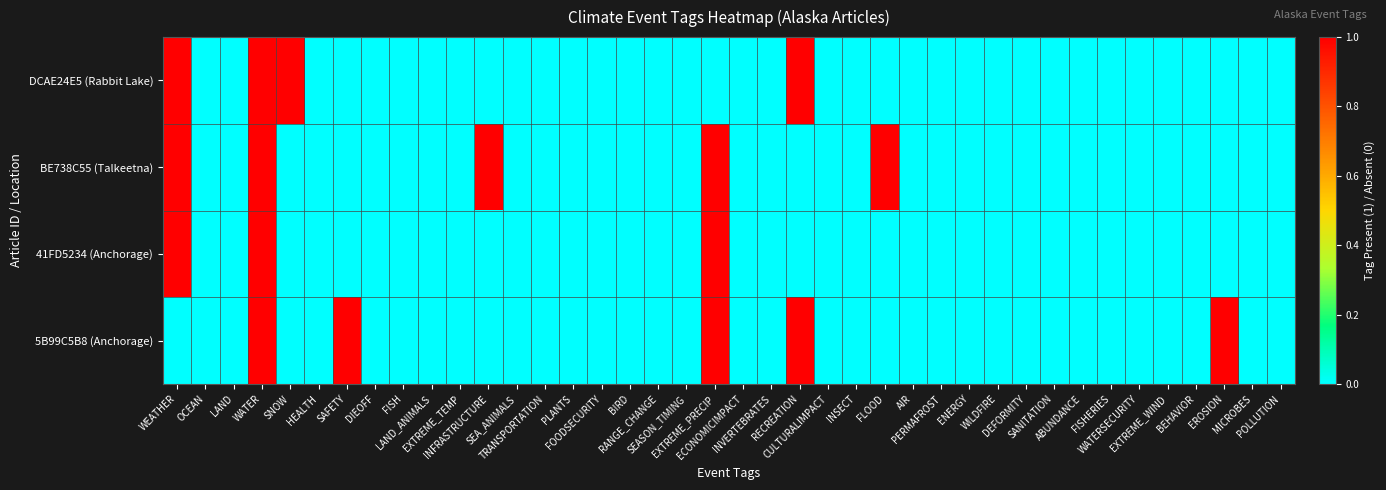

Reading left to right, what are all the values shown in this chart?

DCAE24E5 (Rabbit Lake): WEATHER=1	OCEAN=0	LAND=0	WATER=1	SNOW=1	HEALTH=0	SAFETY=0	DIEOFF=0	FISH=0	LAND_ANIMALS=0	EXTREME_TEMP=0	INFRASTRUCTURE=0	SEA_ANIMALS=0	TRANSPORTATION=0	PLANTS=0	FOODSECURITY=0	BIRD=0	RANGE_CHANGE=0	SEASON_TIMING=0	EXTREME_PRECIP=0	ECONOMICIMPACT=0	INVERTEBRATES=0	RECREATION=1	CULTURALIMPACT=0	INSECT=0	FLOOD=0	AIR=0	PERMAFROST=0	ENERGY=0	WILDFIRE=0	DEFORMITY=0	SANITATION=0	ABUNDANCE=0	FISHERIES=0	WATERSECURITY=0	EXTREME_WIND=0	BEHAVIOR=0	EROSION=0	MICROBES=0	POLLUTION=0
BE738C55 (Talkeetna): WEATHER=1	OCEAN=0	LAND=0	WATER=1	SNOW=0	HEALTH=0	SAFETY=0	DIEOFF=0	FISH=0	LAND_ANIMALS=0	EXTREME_TEMP=0	INFRASTRUCTURE=1	SEA_ANIMALS=0	TRANSPORTATION=0	PLANTS=0	FOODSECURITY=0	BIRD=0	RANGE_CHANGE=0	SEASON_TIMING=0	EXTREME_PRECIP=1	ECONOMICIMPACT=0	INVERTEBRATES=0	RECREATION=0	CULTURALIMPACT=0	INSECT=0	FLOOD=1	AIR=0	PERMAFROST=0	ENERGY=0	WILDFIRE=0	DEFORMITY=0	SANITATION=0	ABUNDANCE=0	FISHERIES=0	WATERSECURITY=0	EXTREME_WIND=0	BEHAVIOR=0	EROSION=0	MICROBES=0	POLLUTION=0
41FD5234 (Anchorage): WEATHER=1	OCEAN=0	LAND=0	WATER=1	SNOW=0	HEALTH=0	SAFETY=0	DIEOFF=0	FISH=0	LAND_ANIMALS=0	EXTREME_TEMP=0	INFRASTRUCTURE=0	SEA_ANIMALS=0	TRANSPORTATION=0	PLANTS=0	FOODSECURITY=0	BIRD=0	RANGE_CHANGE=0	SEASON_TIMING=0	EXTREME_PRECIP=1	ECONOMICIMPACT=0	INVERTEBRATES=0	RECREATION=0	CULTURALIMPACT=0	INSECT=0	FLOOD=0	AIR=0	PERMAFROST=0	ENERGY=0	WILDFIRE=0	DEFORMITY=0	SANITATION=0	ABUNDANCE=0	FISHERIES=0	WATERSECURITY=0	EXTREME_WIND=0	BEHAVIOR=0	EROSION=0	MICROBES=0	POLLUTION=0
5B99C5B8 (Anchorage): WEATHER=0	OCEAN=0	LAND=0	WATER=1	SNOW=0	HEALTH=0	SAFETY=1	DIEOFF=0	FISH=0	LAND_ANIMALS=0	EXTREME_TEMP=0	INFRASTRUCTURE=0	SEA_ANIMALS=0	TRANSPORTATION=0	PLANTS=0	FOODSECURITY=0	BIRD=0	RANGE_CHANGE=0	SEASON_TIMING=0	EXTREME_PRECIP=1	ECONOMICIMPACT=0	INVERTEBRATES=0	RECREATION=1	CULTURALIMPACT=0	INSECT=0	FLOOD=0	AIR=0	PERMAFROST=0	ENERGY=0	WILDFIRE=0	DEFORMITY=0	SANITATION=0	ABUNDANCE=0	FISHERIES=0	WATERSECURITY=0	EXTREME_WIND=0	BEHAVIOR=0	EROSION=1	MICROBES=0	POLLUTION=0